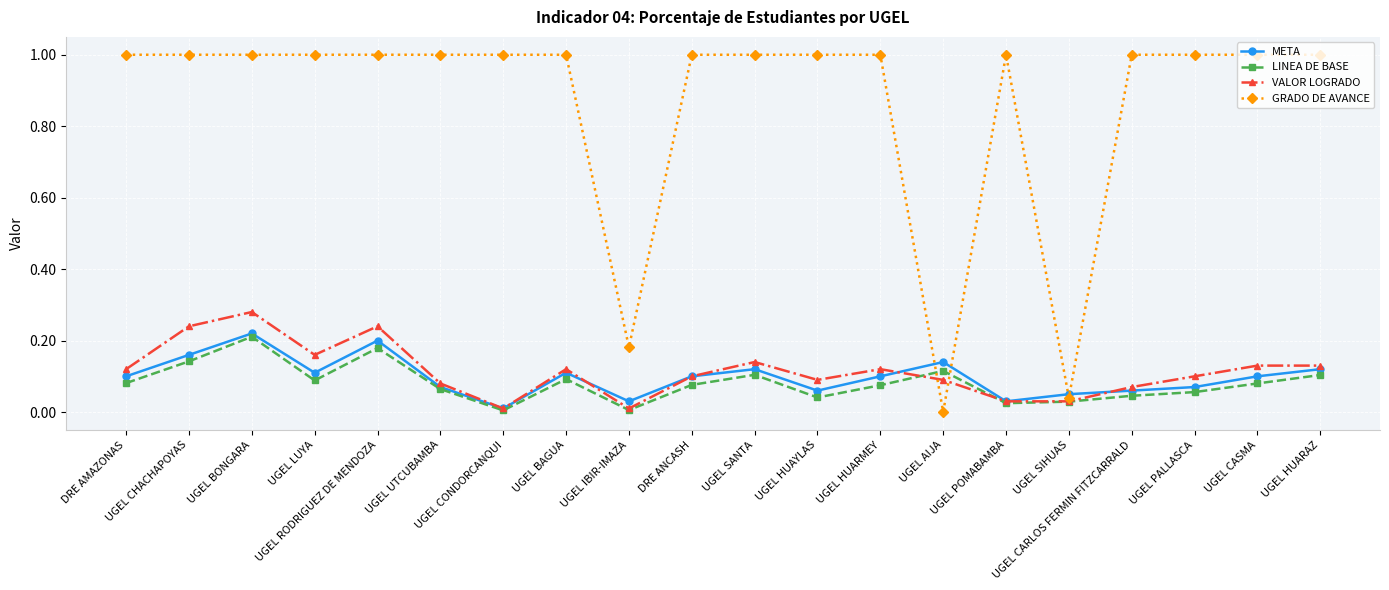

At which category is the sum across all series the highest?

UGEL BONGARA